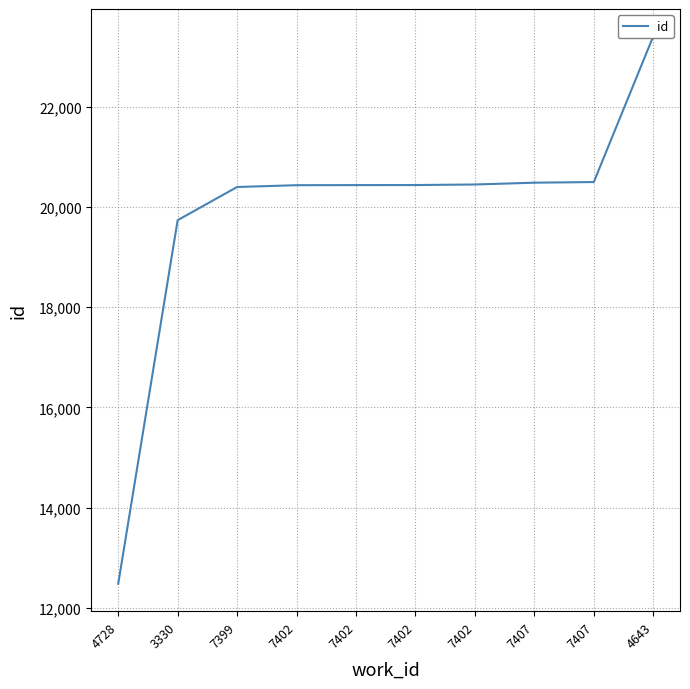

What is the smallest value displayed?

12480